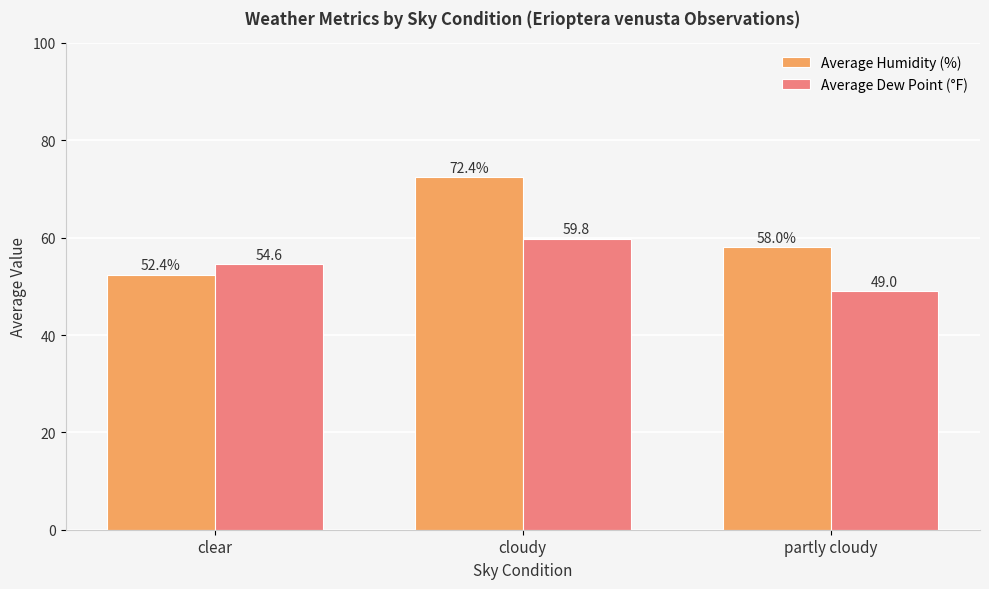

What is the value of the Average Dew Point (°F) bar at the 3rd from the left?

49.0